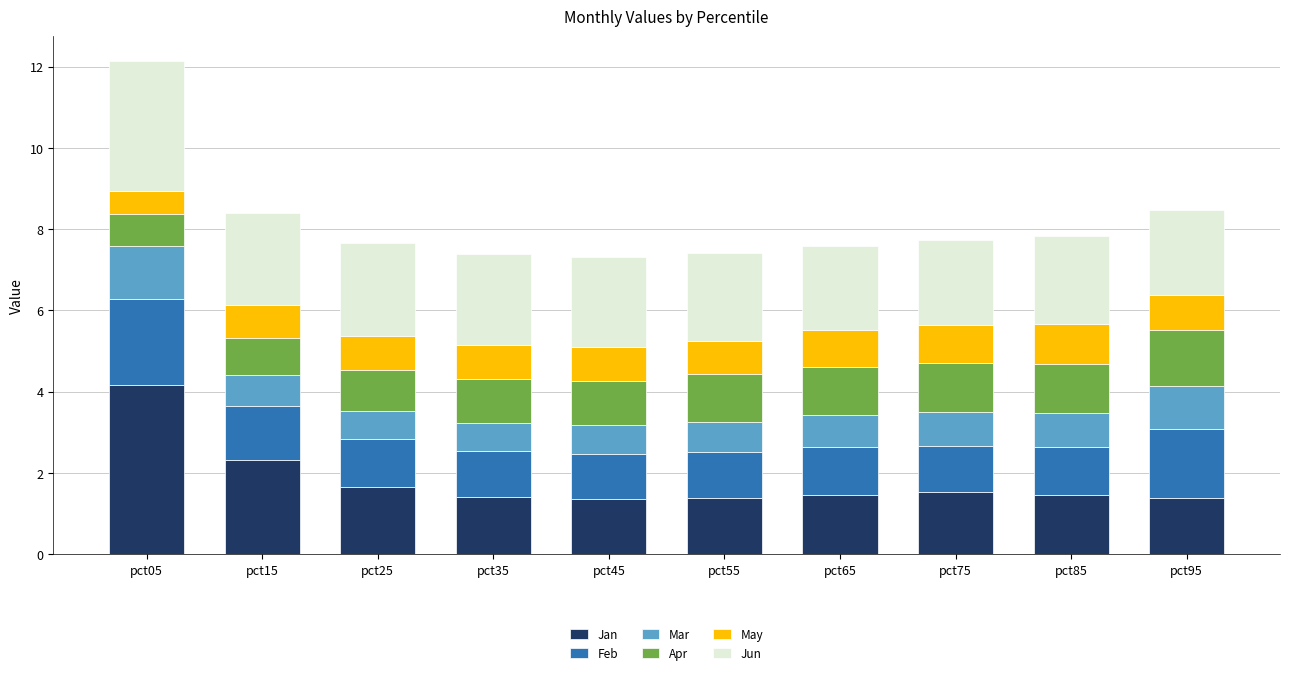

What is the difference between the maximum and minimum values in the Jan series?

2.8